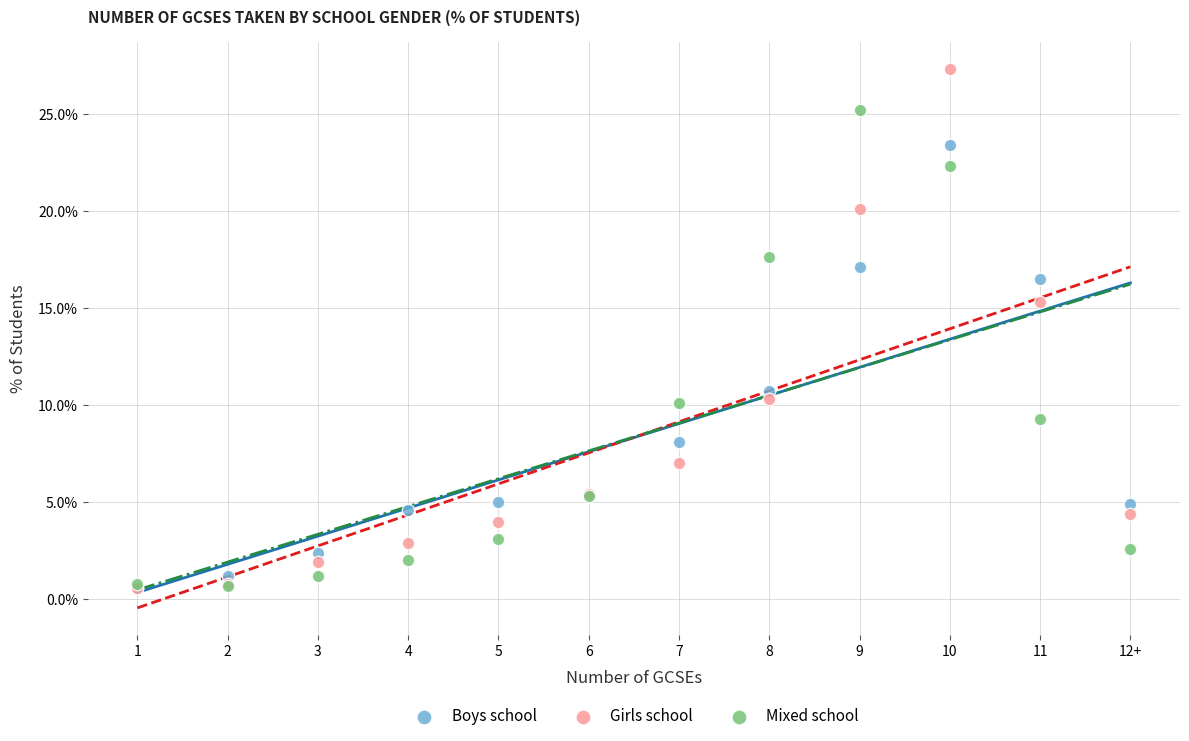

In the Boys school series, what Y value is closest to 12?

10.7